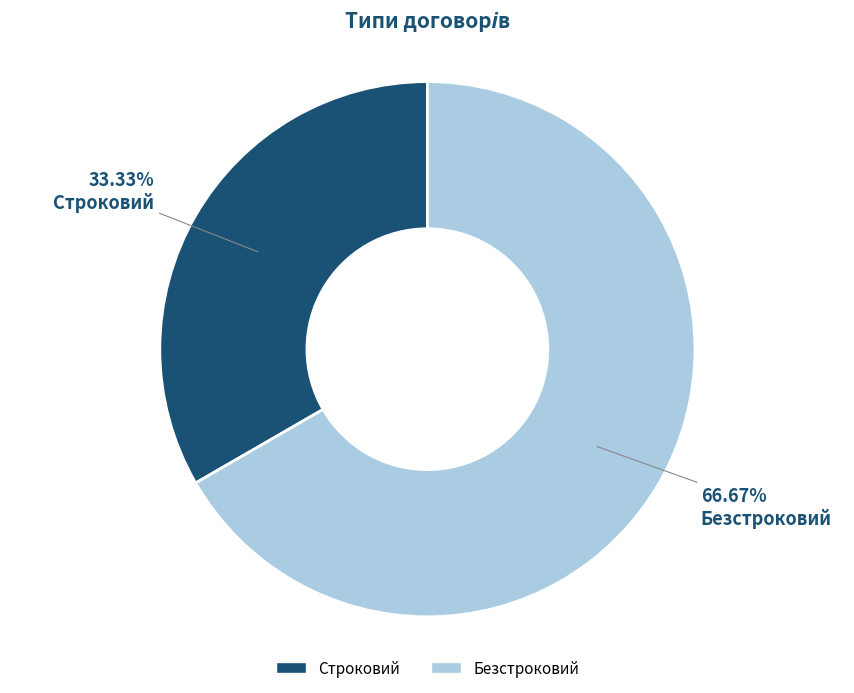

What is the largest slice in the pie chart?

Безстроковий